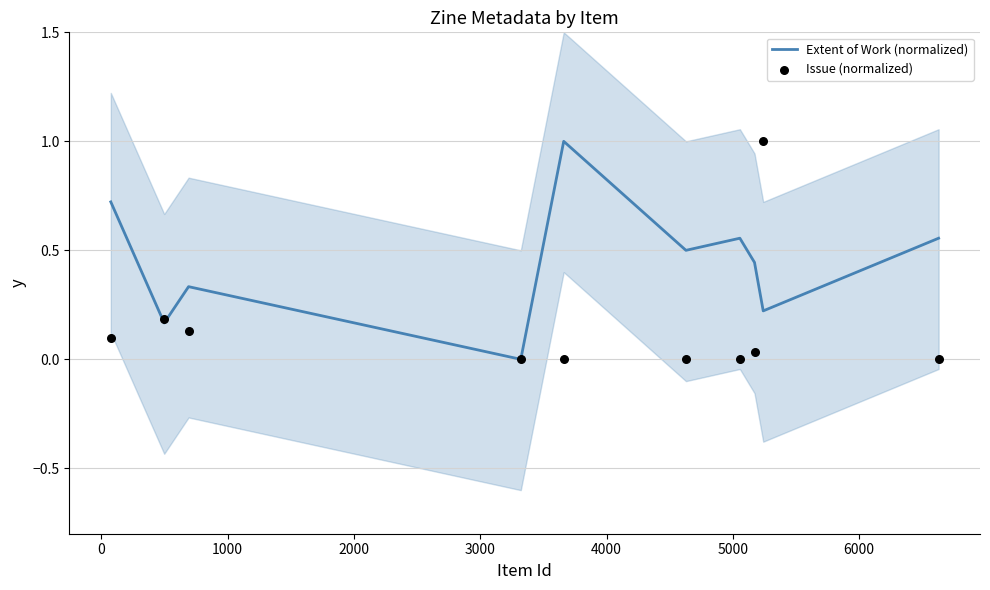

At how many categories does at least one series exceed 0?

9